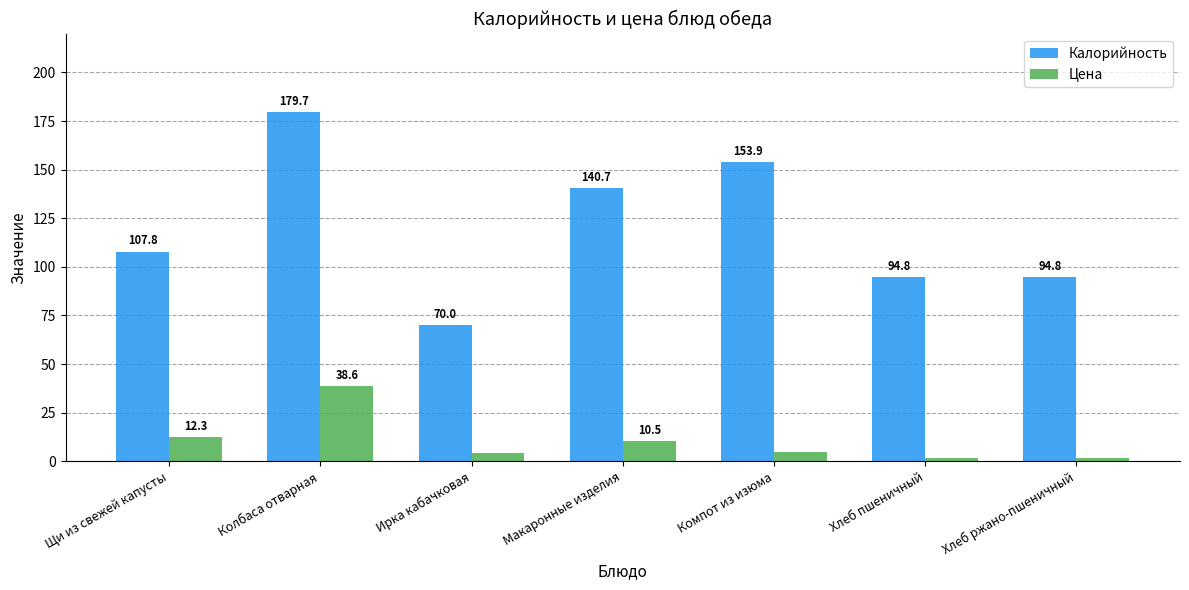

The value of Калорийность at Щи из свежей капусты is 34.6. True or false?

False